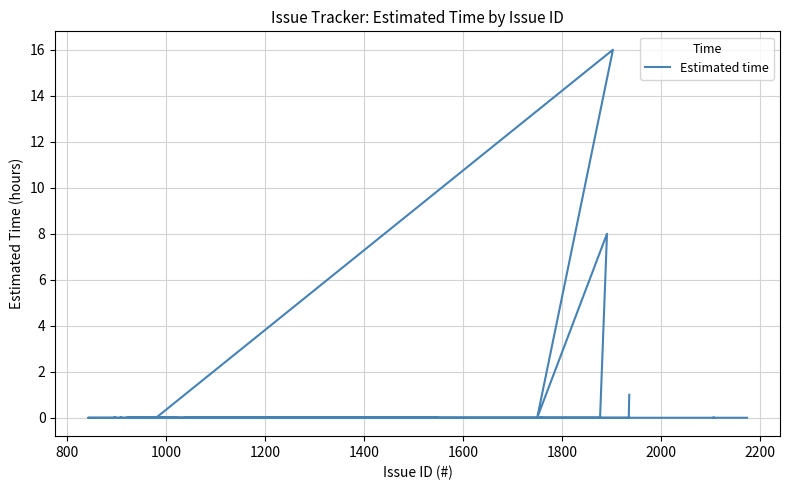

What is the difference between the second highest and minimum values?

8